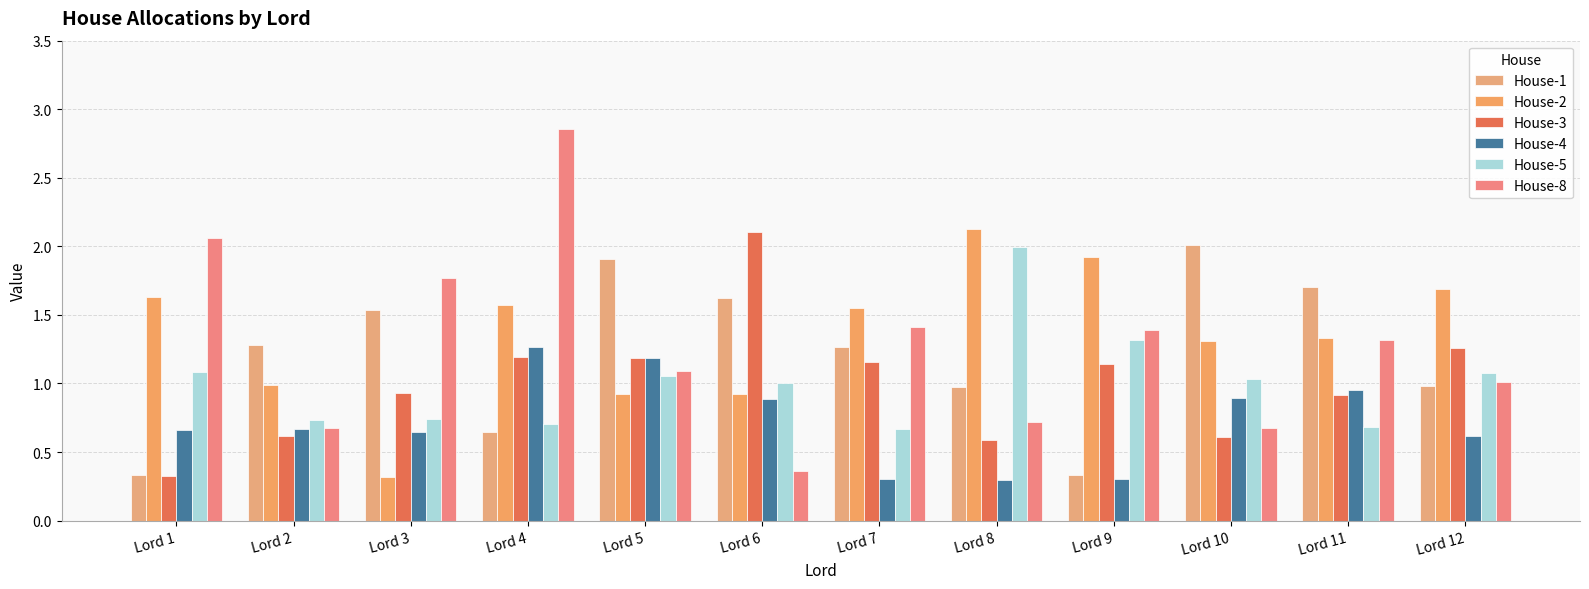

What is the difference between the maximum and minimum values in the House-3 series?

1.8